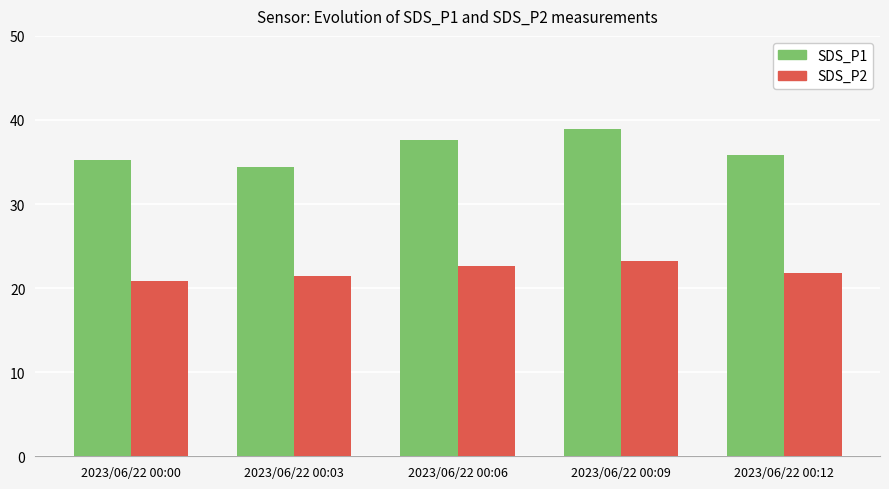

Which series has the largest total across all categories?

SDS_P1